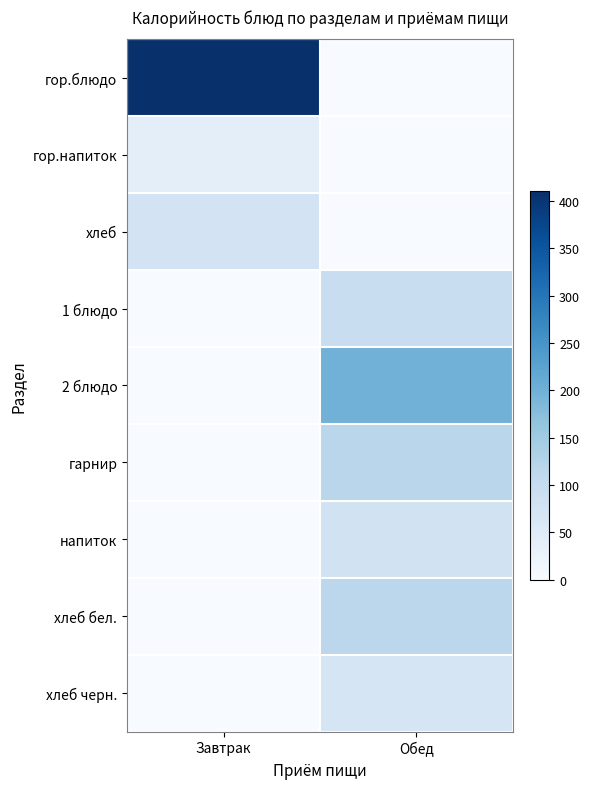

Reading left to right, transcribe all the data shown in this chart.

гор.блюдо: Завтрак=410.2	Обед=0.0
гор.напиток: Завтрак=40.0	Обед=0.0
хлеб: Завтрак=74.2	Обед=0.0
1 блюдо: Завтрак=0.0	Обед=95.2
2 блюдо: Завтрак=0.0	Обед=198.0
гарнир: Завтрак=0.0	Обед=117.0
напиток: Завтрак=0.0	Обед=80.0
хлеб бел.: Завтрак=0.0	Обед=114.8
хлеб черн.: Завтрак=0.0	Обед=70.0